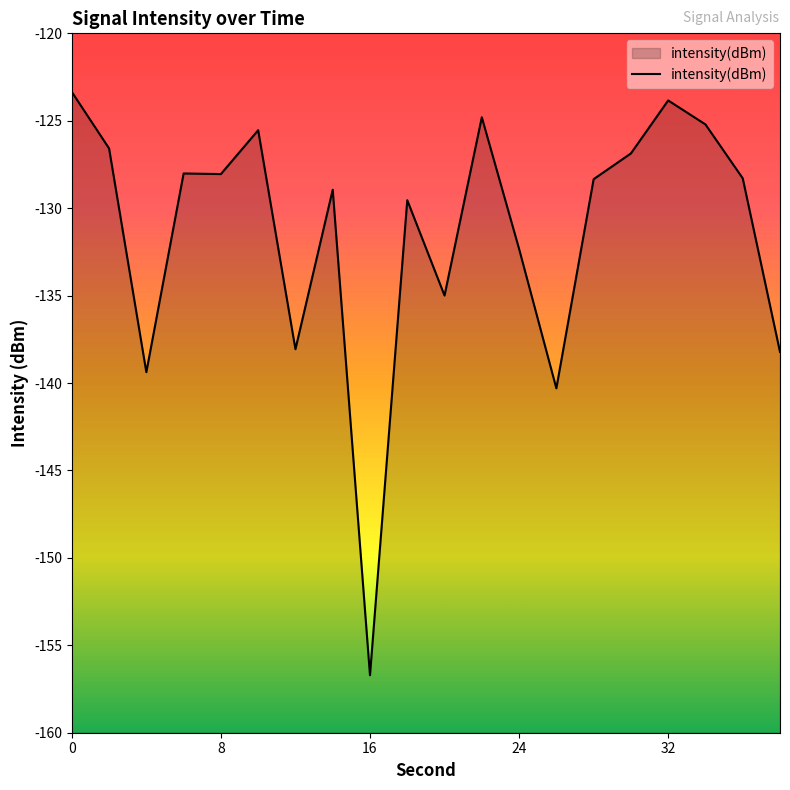

True or false: the data shows -128.0 at 8.

True